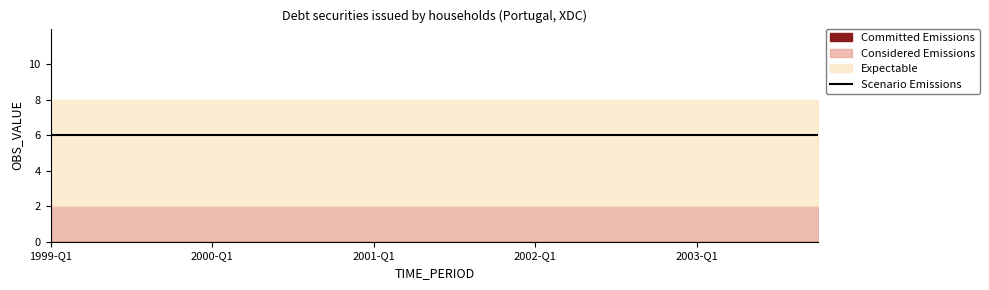

What is the label of the 15th point from the right?

2000-Q2